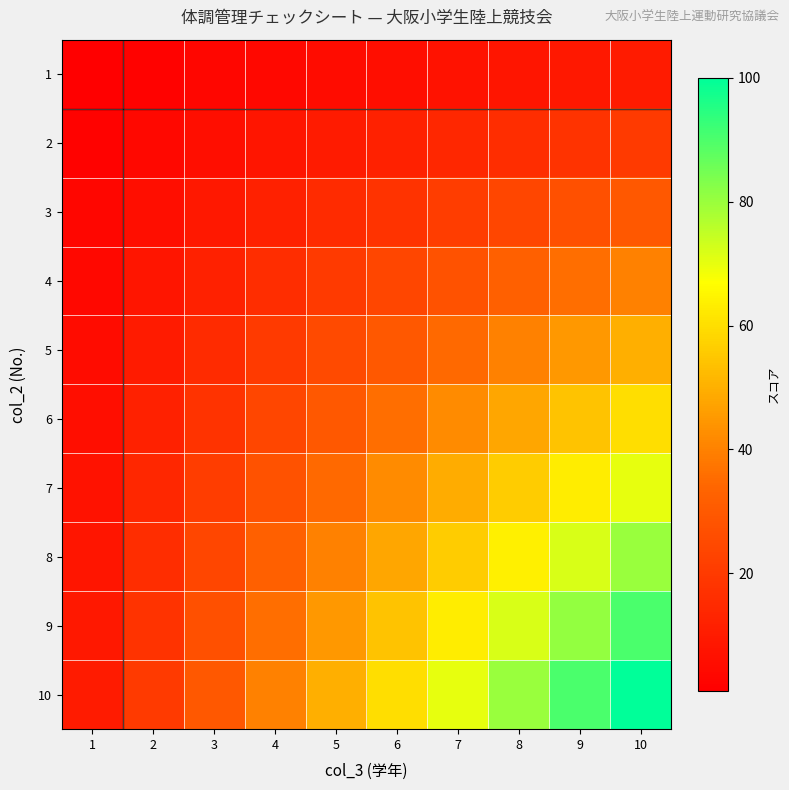

Which label corresponds to the smallest value in the chart?

1